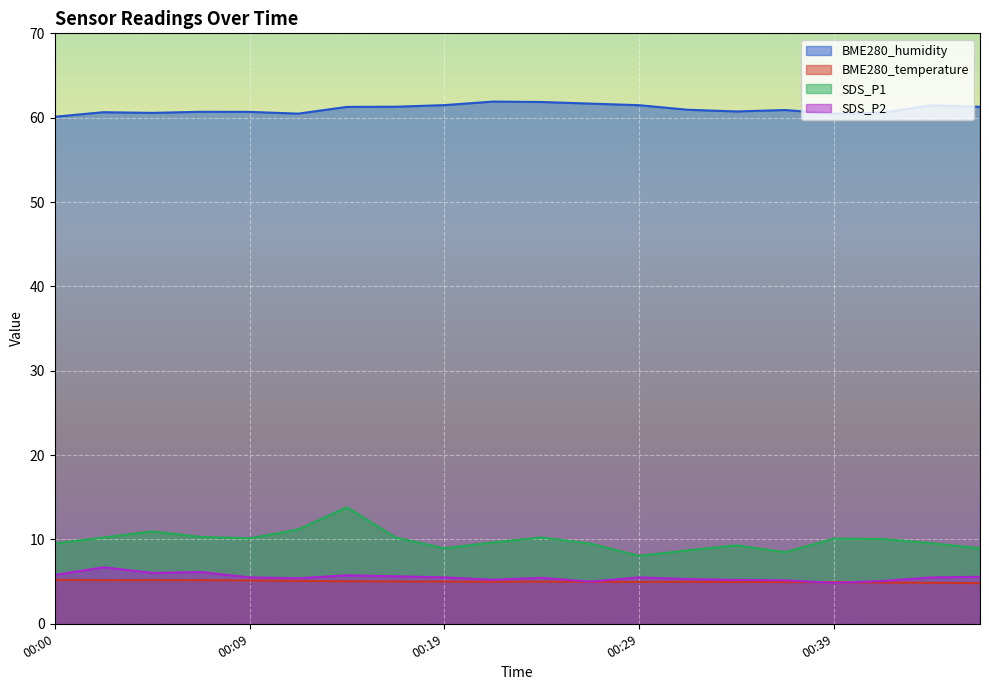

Reading left to right, transcribe all the data shown in this chart.

BME280_humidity: 00:00=60.1	00:02=60.6	00:04=60.6	00:07=60.7	00:09=60.7	00:12=60.5	00:14=61.3	00:17=61.3	00:19=61.5	00:22=61.9	00:24=61.9	00:27=61.7	00:29=61.5	00:31=60.9	00:34=60.7	00:36=60.9	00:39=60.5	00:41=60.6	00:44=61.5	00:46=61.3
BME280_temperature: 00:00=5.2	00:02=5.2	00:04=5.2	00:07=5.2	00:09=5.1	00:12=5.1	00:14=5.0	00:17=5.0	00:19=5.0	00:22=5.0	00:24=5.0	00:27=5.0	00:29=5.0	00:31=5.0	00:34=5.0	00:36=5.0	00:39=4.9	00:41=4.9	00:44=4.8	00:46=4.8
SDS_P1: 00:00=9.5	00:02=10.2	00:04=10.9	00:07=10.3	00:09=10.1	00:12=11.2	00:14=13.8	00:17=10.2	00:19=8.9	00:22=9.7	00:24=10.2	00:27=9.5	00:29=8.1	00:31=8.7	00:34=9.3	00:36=8.5	00:39=10.1	00:41=10.1	00:44=9.6	00:46=8.9
SDS_P2: 00:00=5.8	00:02=6.7	00:04=6.0	00:07=6.1	00:09=5.5	00:12=5.4	00:14=5.8	00:17=5.6	00:19=5.5	00:22=5.2	00:24=5.5	00:27=5.0	00:29=5.5	00:31=5.3	00:34=5.2	00:36=5.2	00:39=4.8	00:41=5.1	00:44=5.5	00:46=5.6